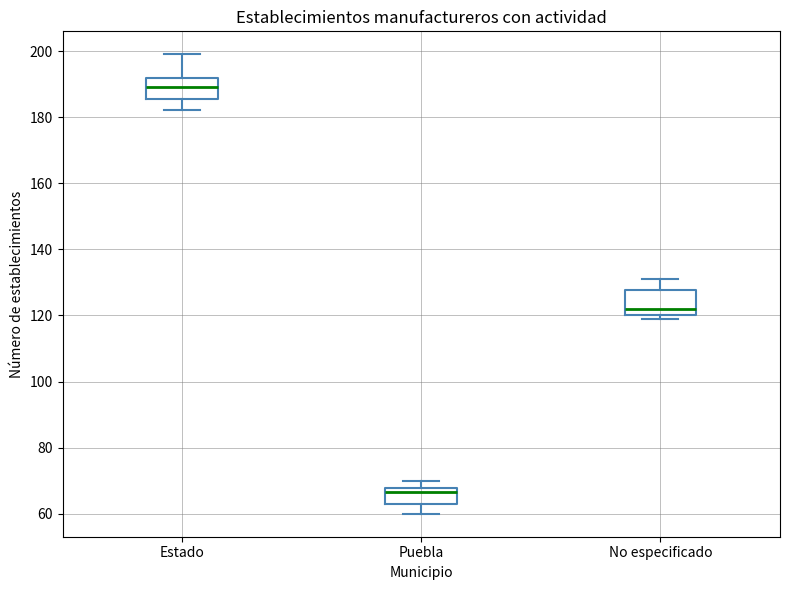

Reading left to right, transcribe this box plot: for each box, give where its median line is, the range the box spans, and where its two whiskers end, as read against the y-axis. The values are not printed on the chart, so give them approximately, as read against the axis.

Estado: median 190, box 186 to 192, whiskers 182 to 200
Puebla: median 66, box 64 to 68, whiskers 60 to 70
No especificado: median 122, box 120 to 128, whiskers 120 (just below the box's lower edge) to 132